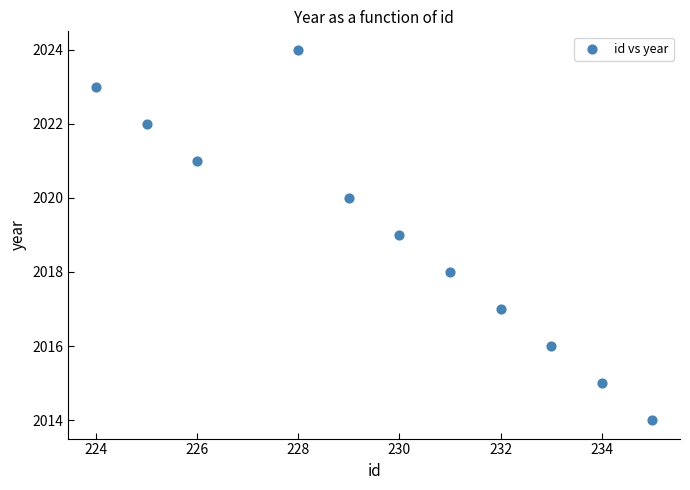

What is the average Y value?

2019